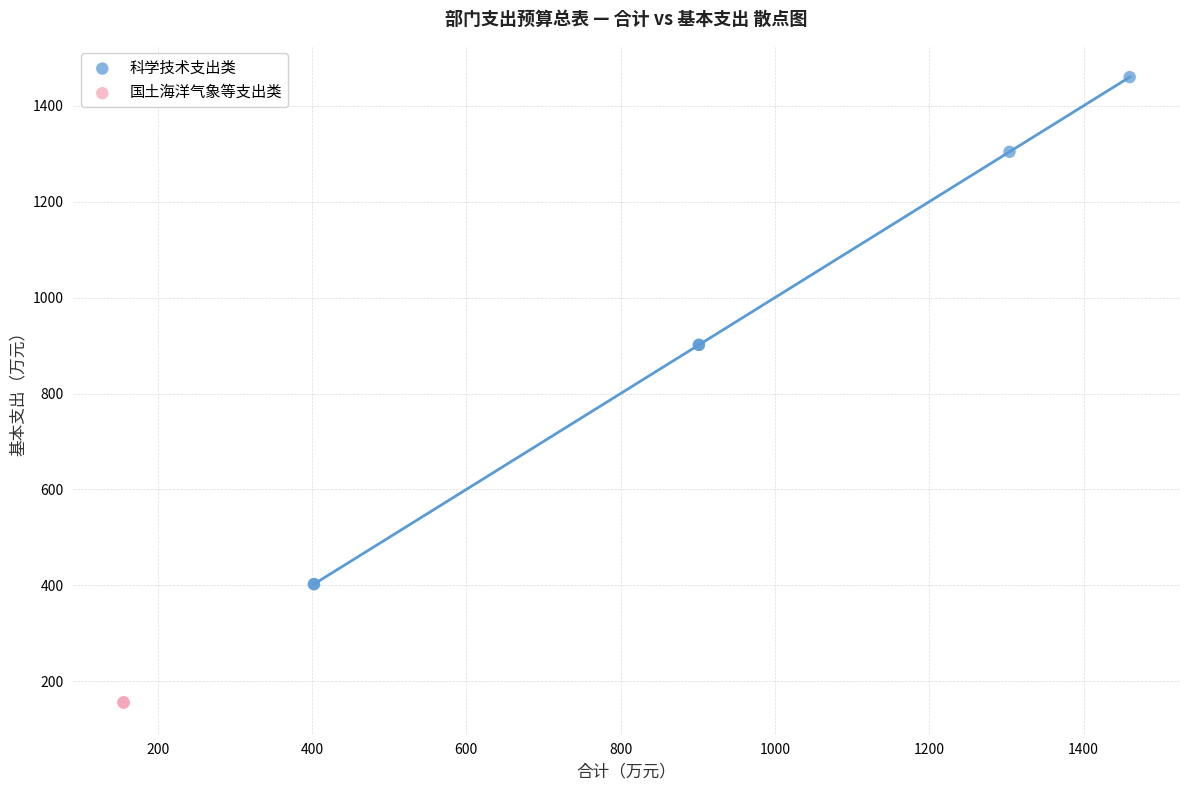

Which series contains the highest Y value?

科学技术支出类